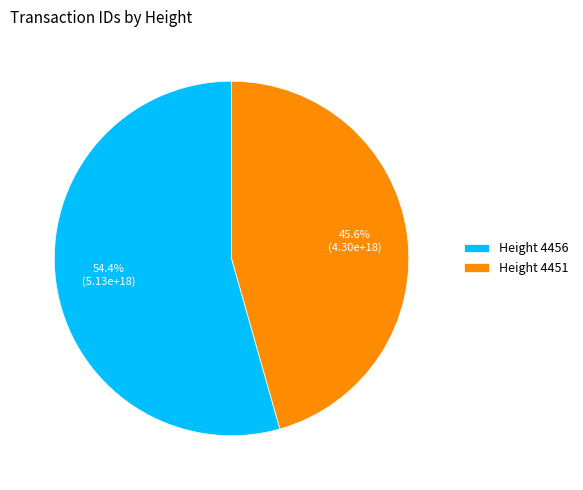

Do Height 4456 and Height 4451 together represent more than half of the pie?

Yes